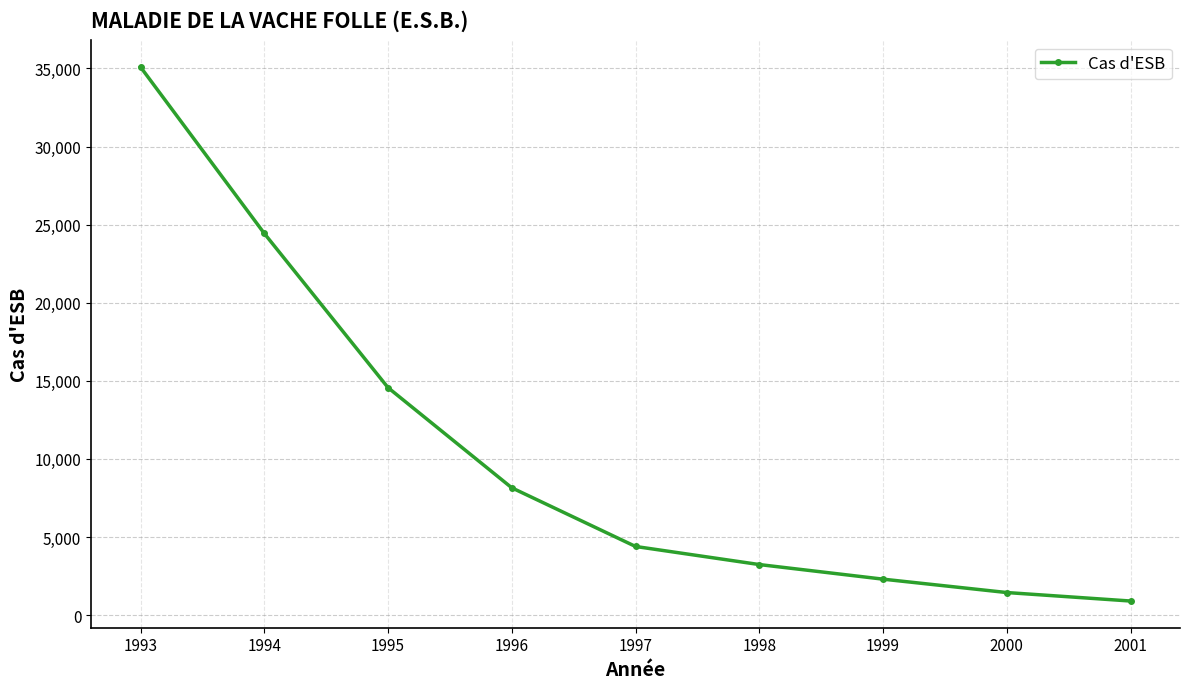

Between 1999 and 2001, which is larger?

1999